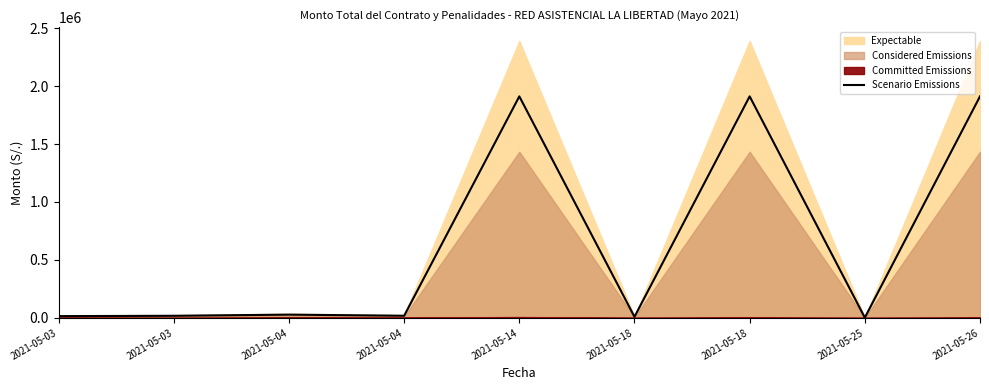

What is the sum of the values at 2021-05-03 and 2021-05-04?

43038.4